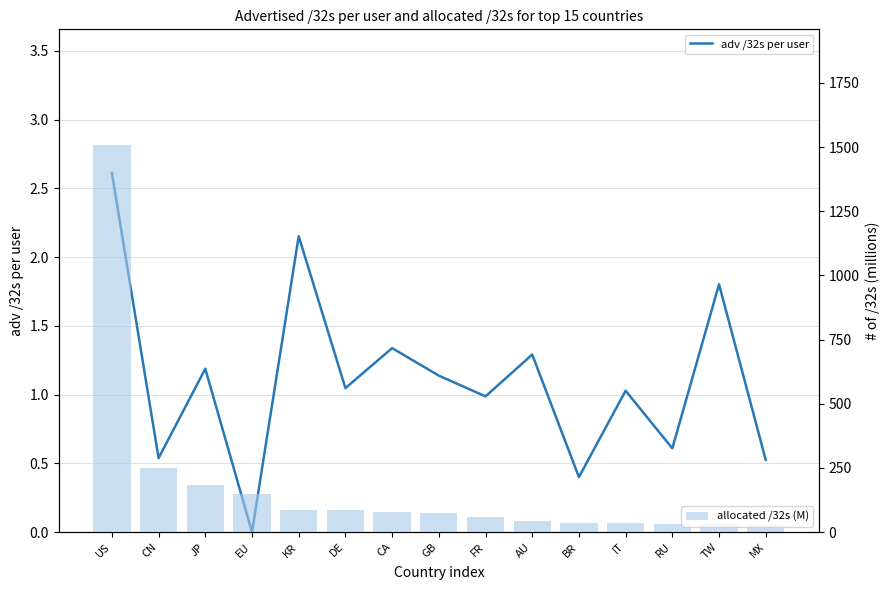

Reading right to left, transcribe all the data shown in this chart.

adv /32s per user: MX=0.5	TW=1.8	RU=0.6	IT=1.0	BR=0.4	AU=1.3	FR=1.0	GB=1.1	CA=1.3	DE=1.0	KR=2.2	EU=0.0	JP=1.2	CN=0.5	US=2.6
allocated /32s (M): MX=27.8	TW=29.5	RU=32.0	IT=35.1	BR=36.0	AU=41.7	FR=59.0	GB=75.6	CA=78.3	DE=86.8	KR=87.0	EU=148.5	JP=181.7	CN=249.1	US=1506.8